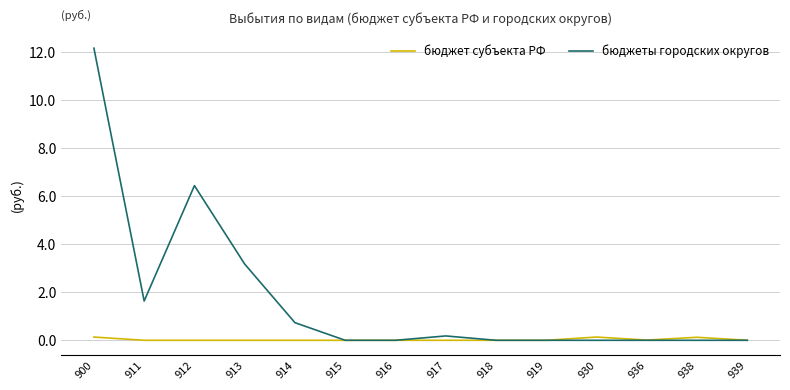

Is it true that бюджеты городских округов equals 12.2 at 900?

True